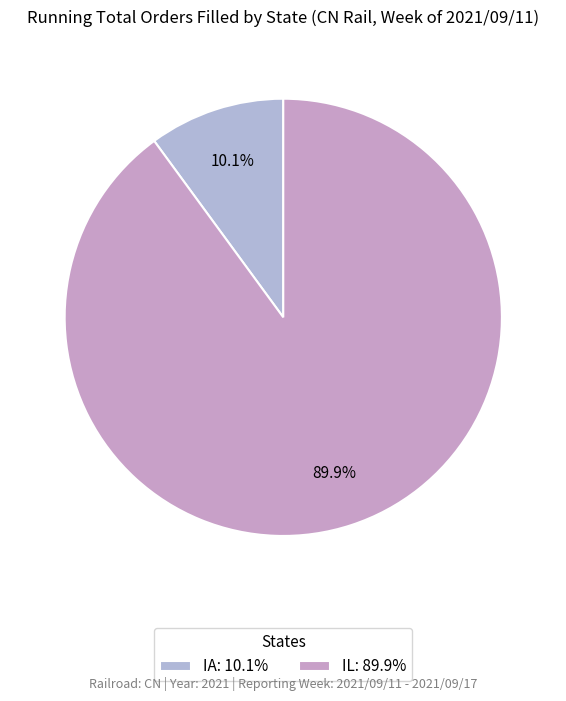

Is it true that IA is 21% of the pie?

False